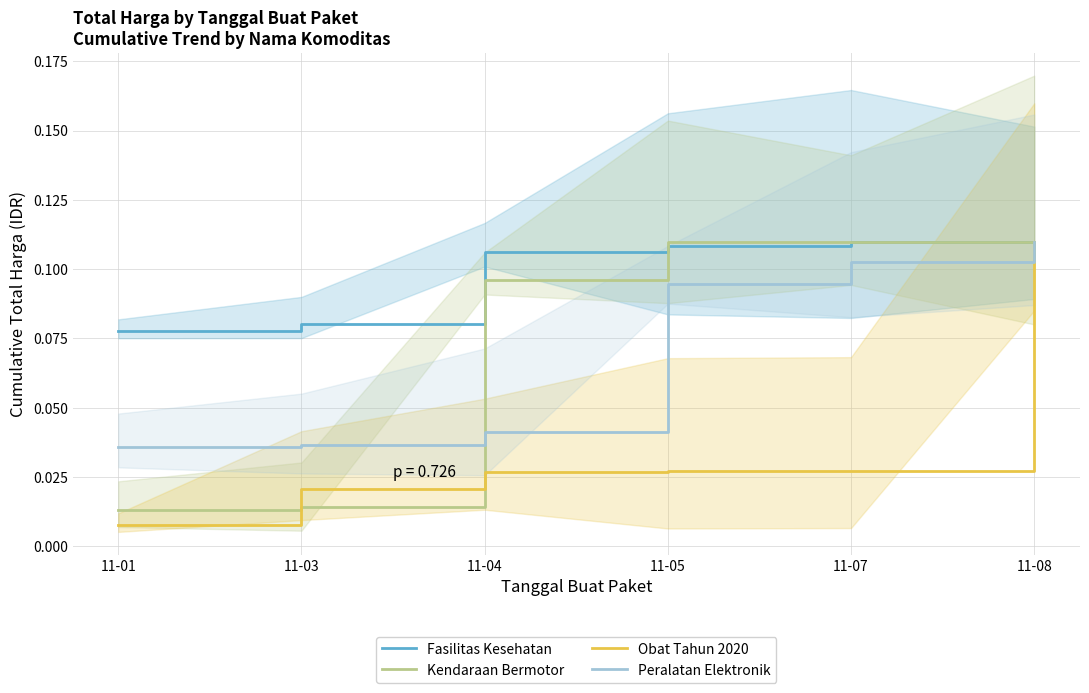

Is this an area chart (filled region under the line)?

No